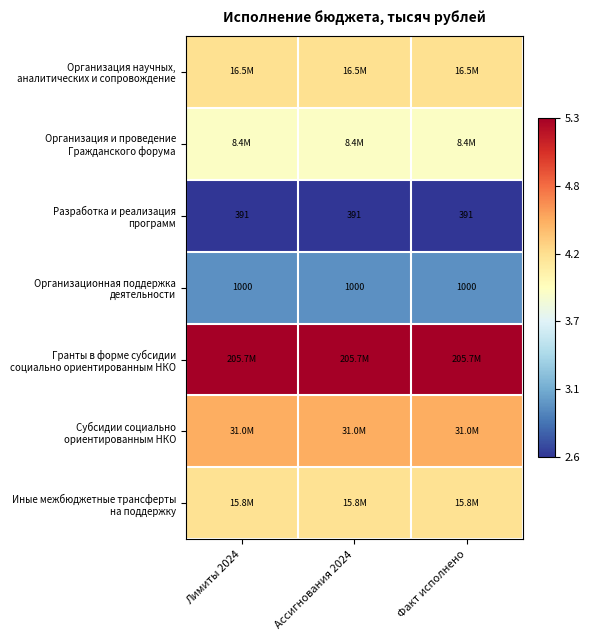

What is the average value of the Гранты в форме субсидии социально ориентированным НКО series?

5.3